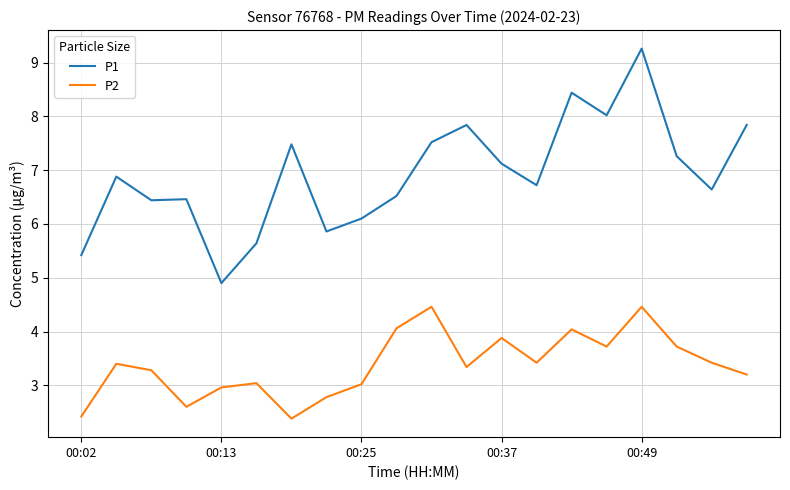

How many series are shown in this chart?

2